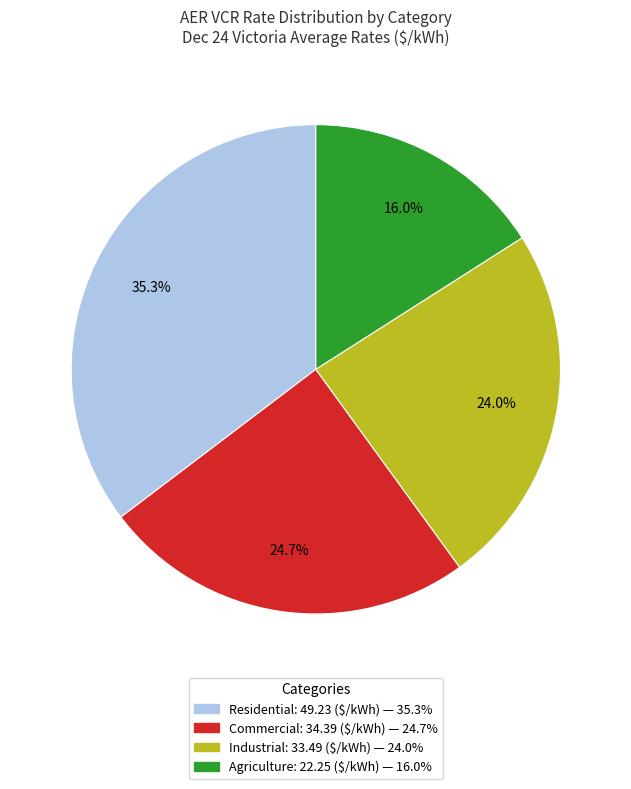

Does any single category account for the majority?

No